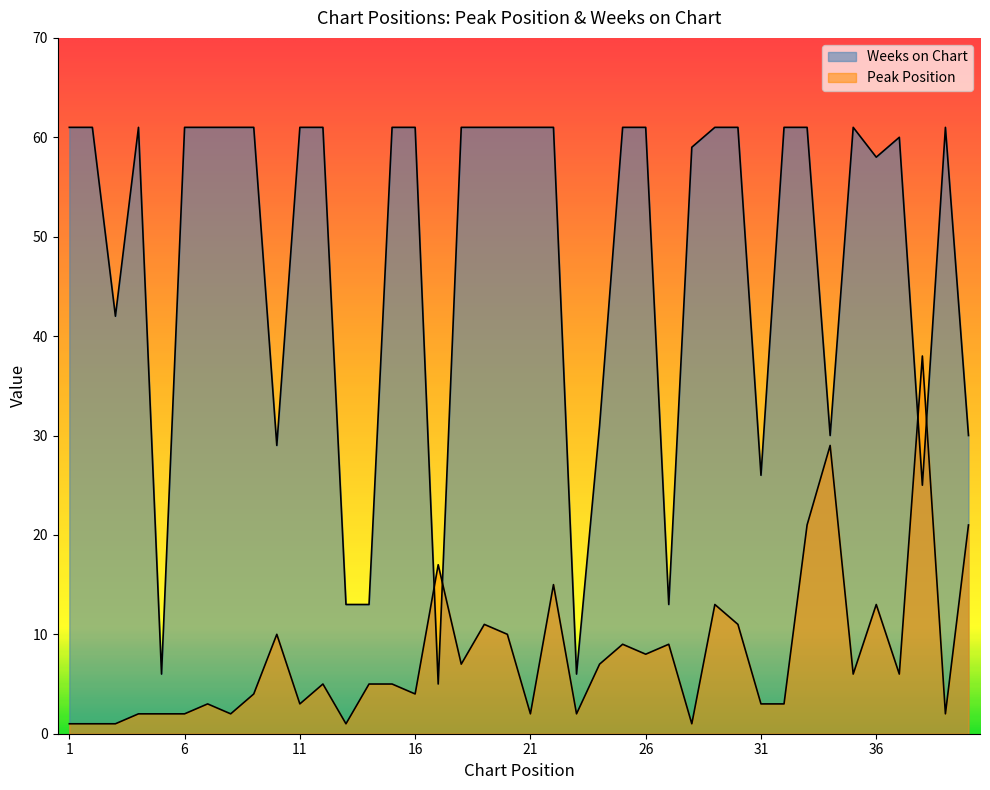

True or false: Peak Position has a value of 11 at 19.

True